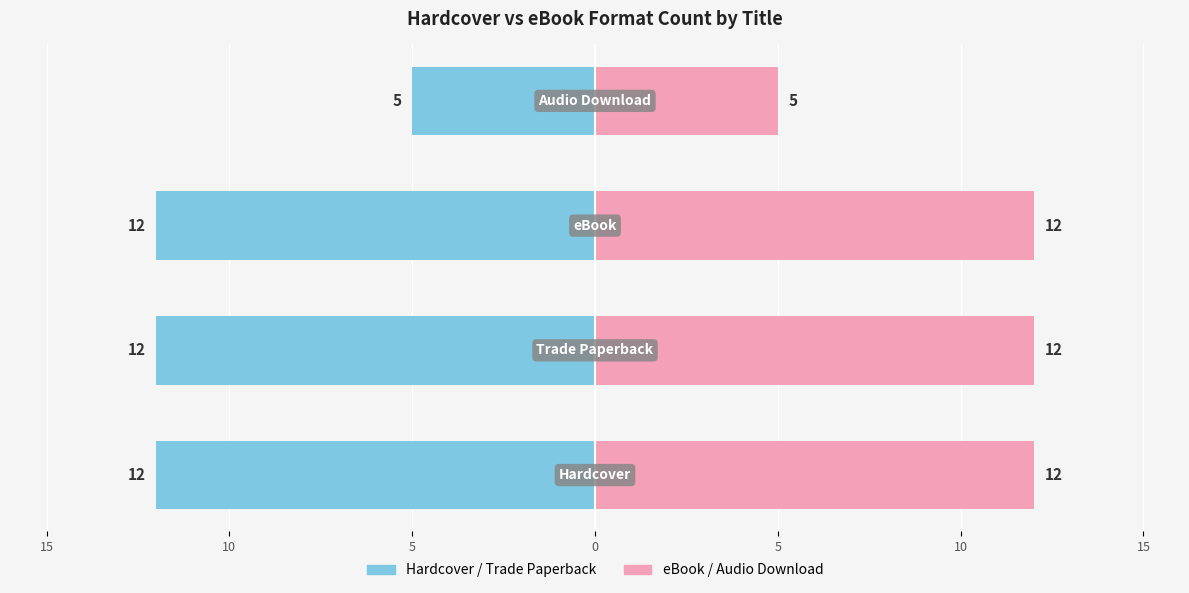

Reading left to right, extract all data points from this chart.

Title Count (Left): -12	-12	-12	-5
Title Count (Right): 12	12	12	5